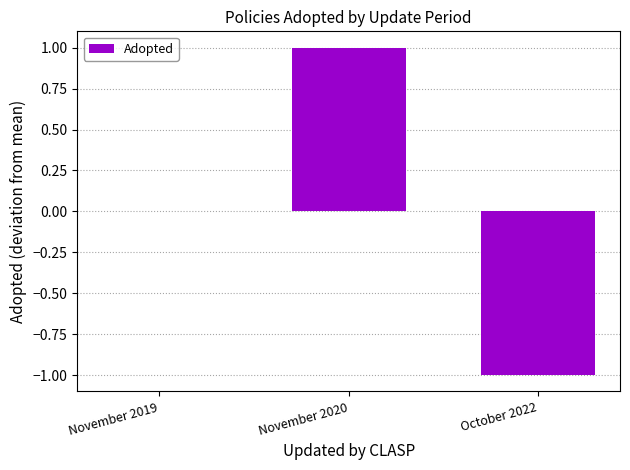

What is the difference between the values at November 2020 and October 2022?

2